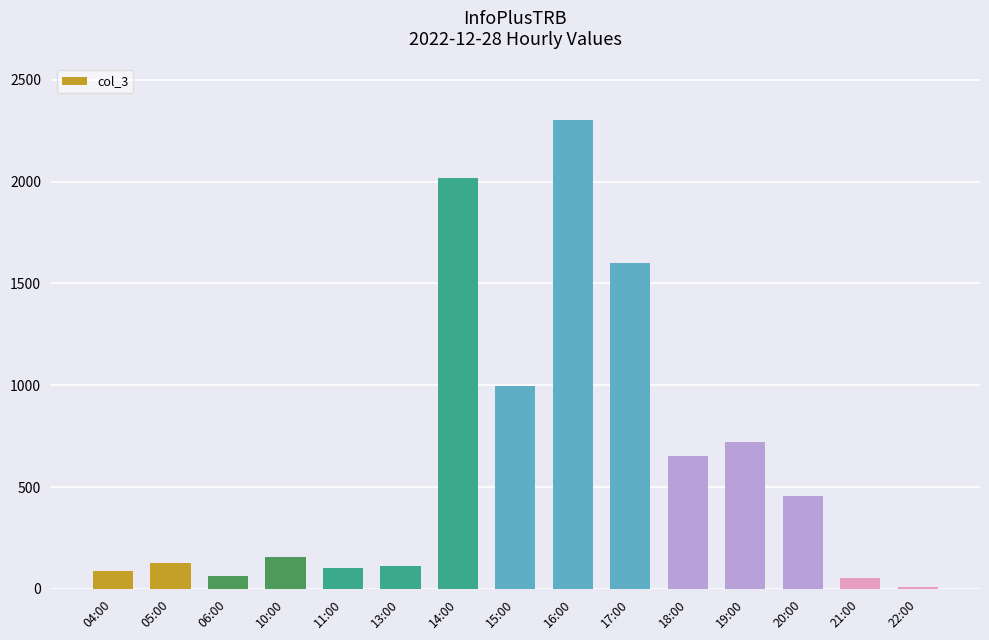

What is the change in value from 13:00 to 19:00?

+609